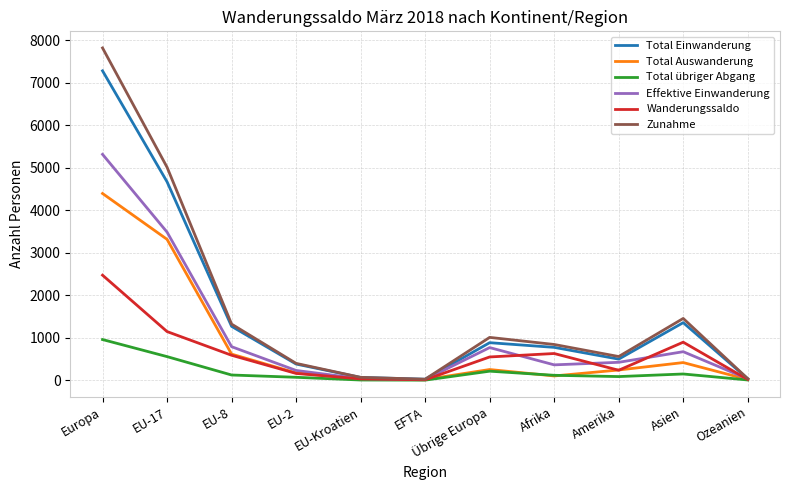

What is the spread (max minus min) of values at Übrige Europa?

796